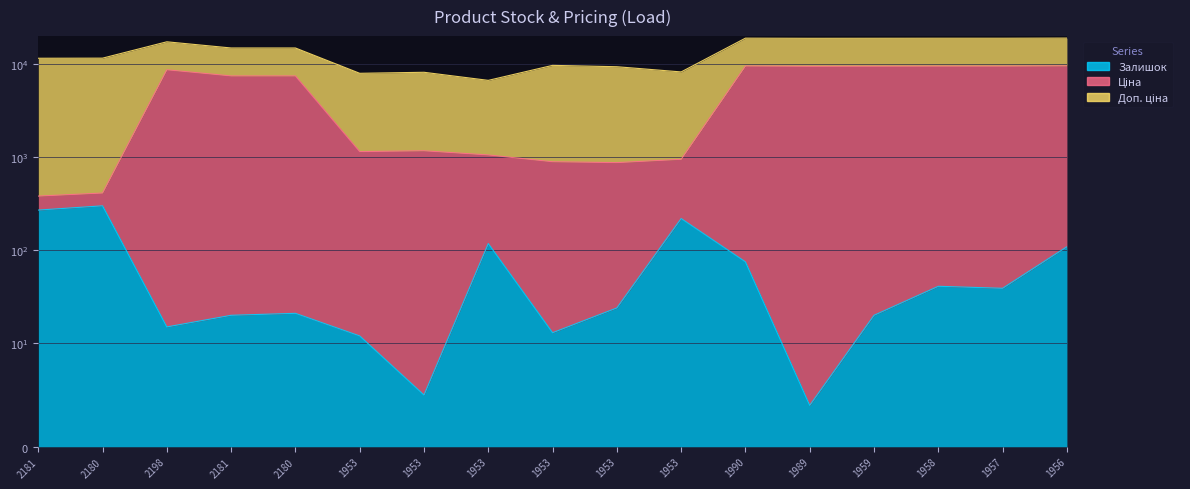

At how many categories does at least one series exceed 7585?

7